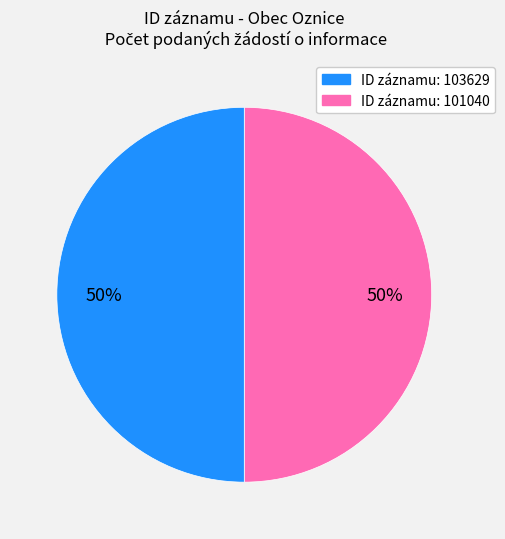

To the nearest percent, what is the average slice percentage?

50%